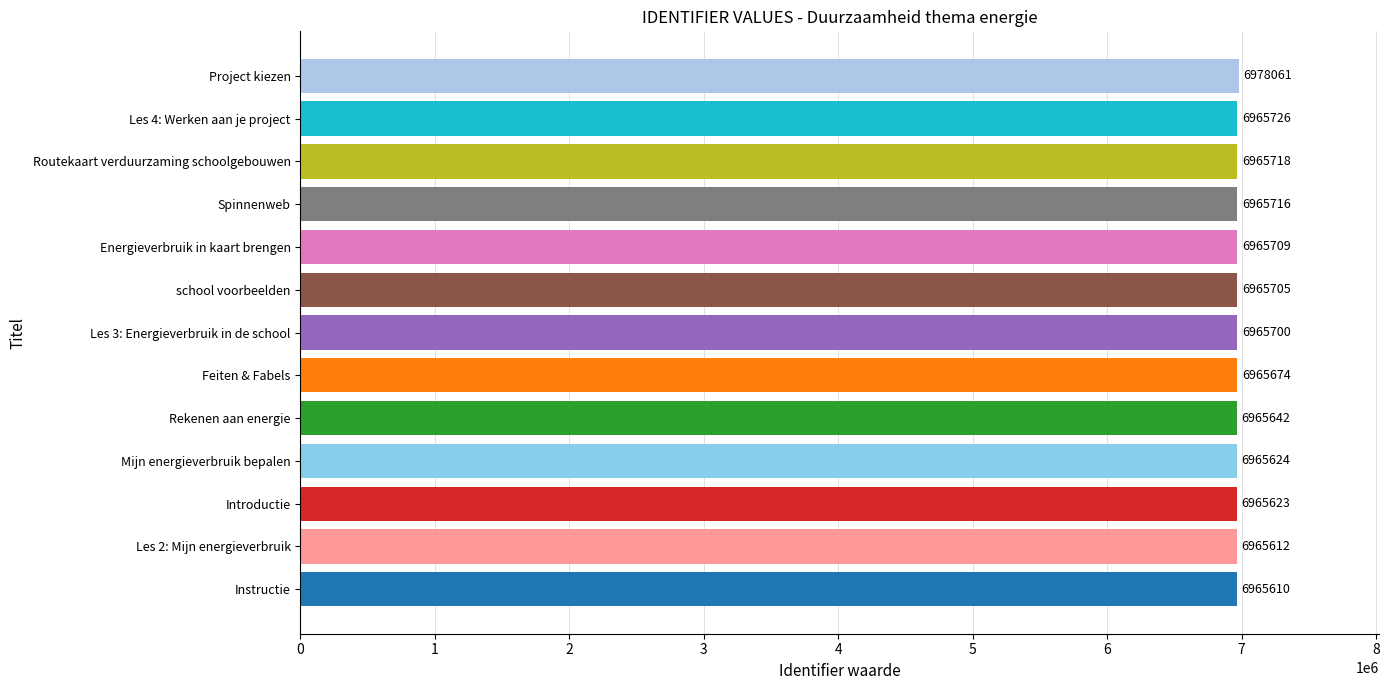

What is the change in value from Routekaart verduurzaming schoolgebouwen to Project kiezen?

+12343